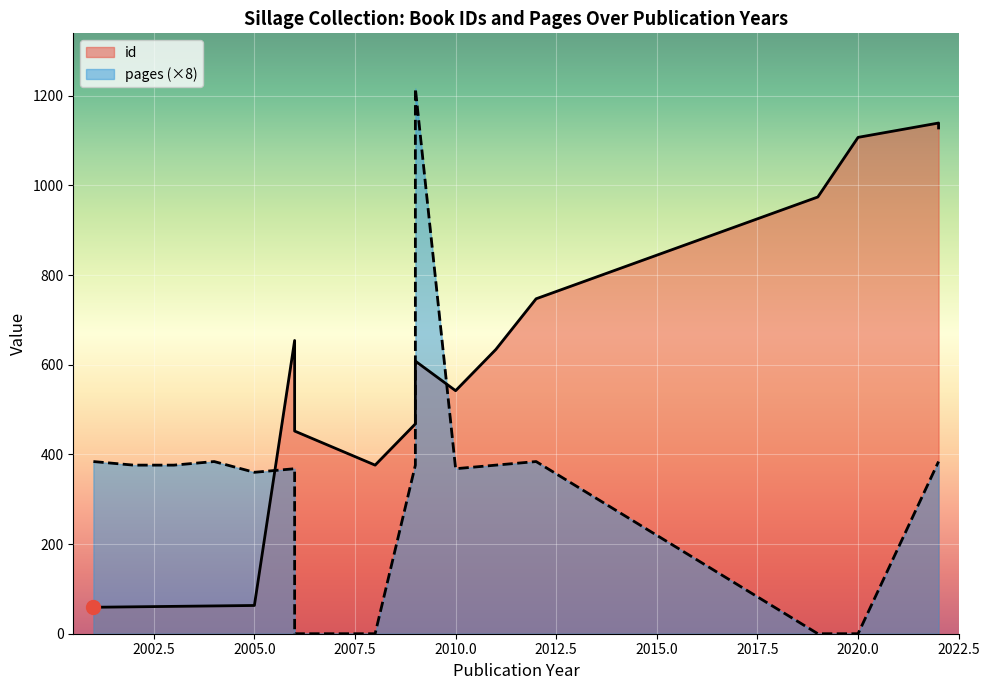

Rank the series at 2007 from lowest to highest value.

pages, id